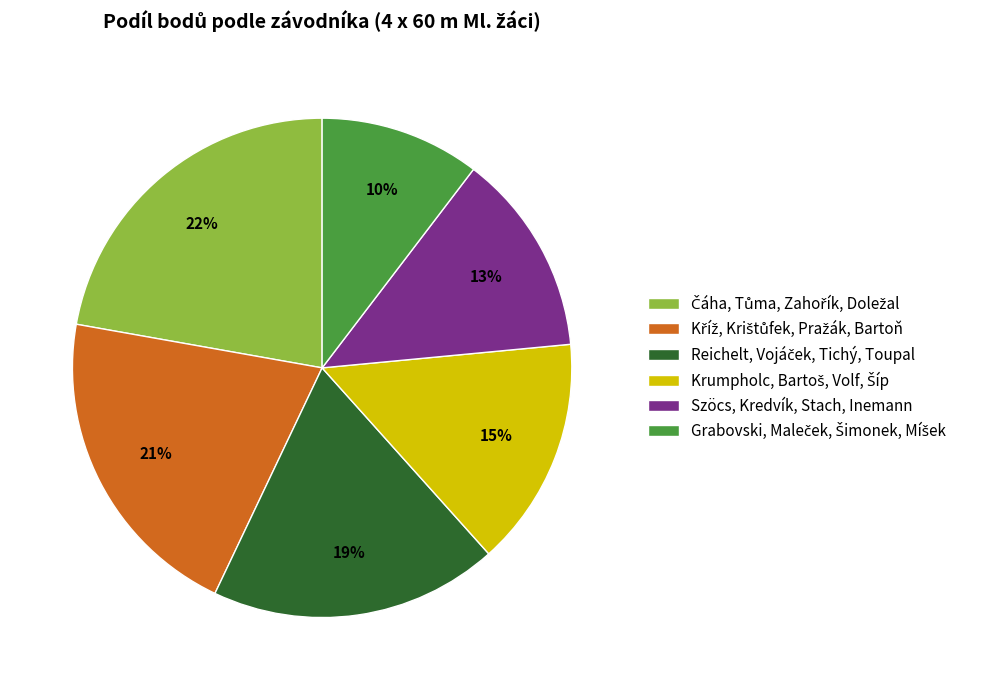

The Szöcs, Kredvík, Stach, Inemann slice represents 6% of the pie. True or false?

False